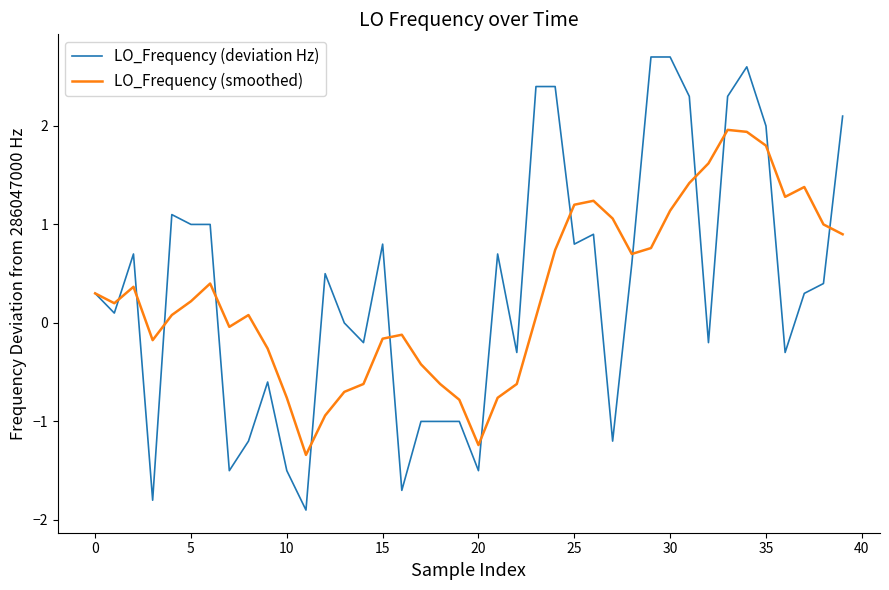

What is the difference between the maximum and minimum values in the LO_Frequency (smoothed) series?

3.3